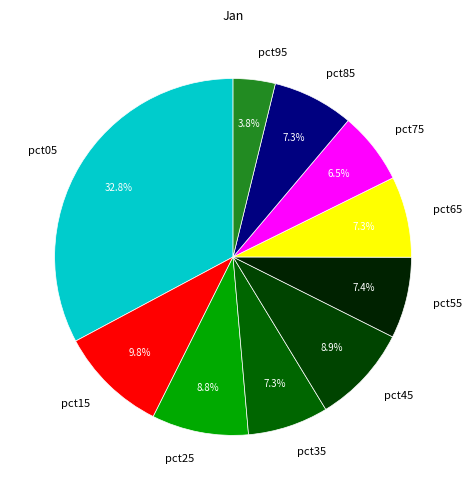

Count the number of slices in the pie.

10